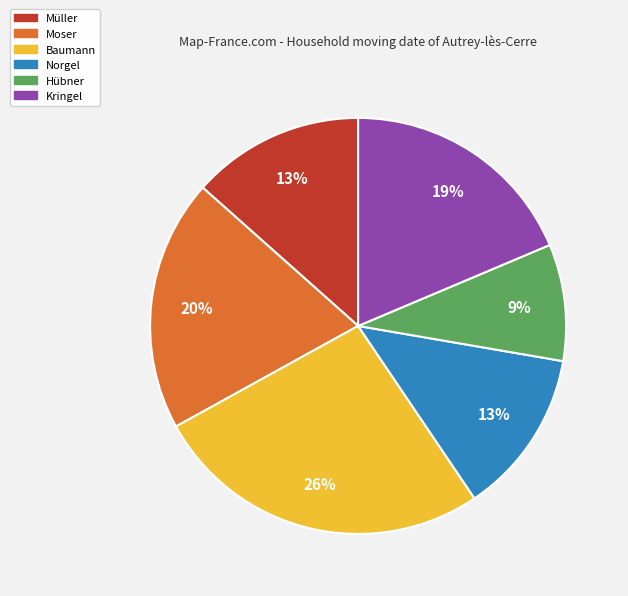

Is it true that Hübner is 9% of the pie?

True